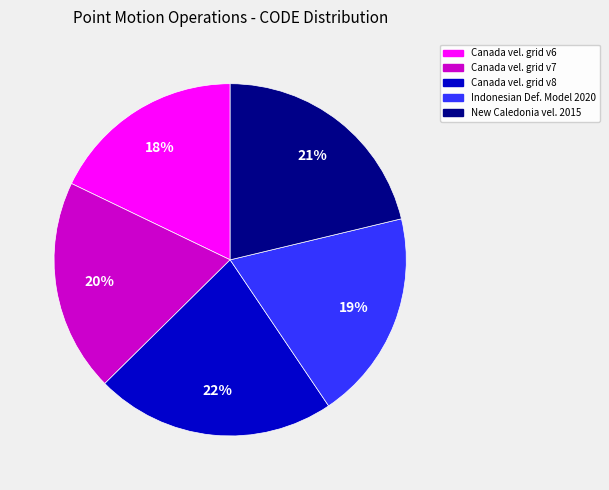

To the nearest percent, what is the average slice percentage?

20%